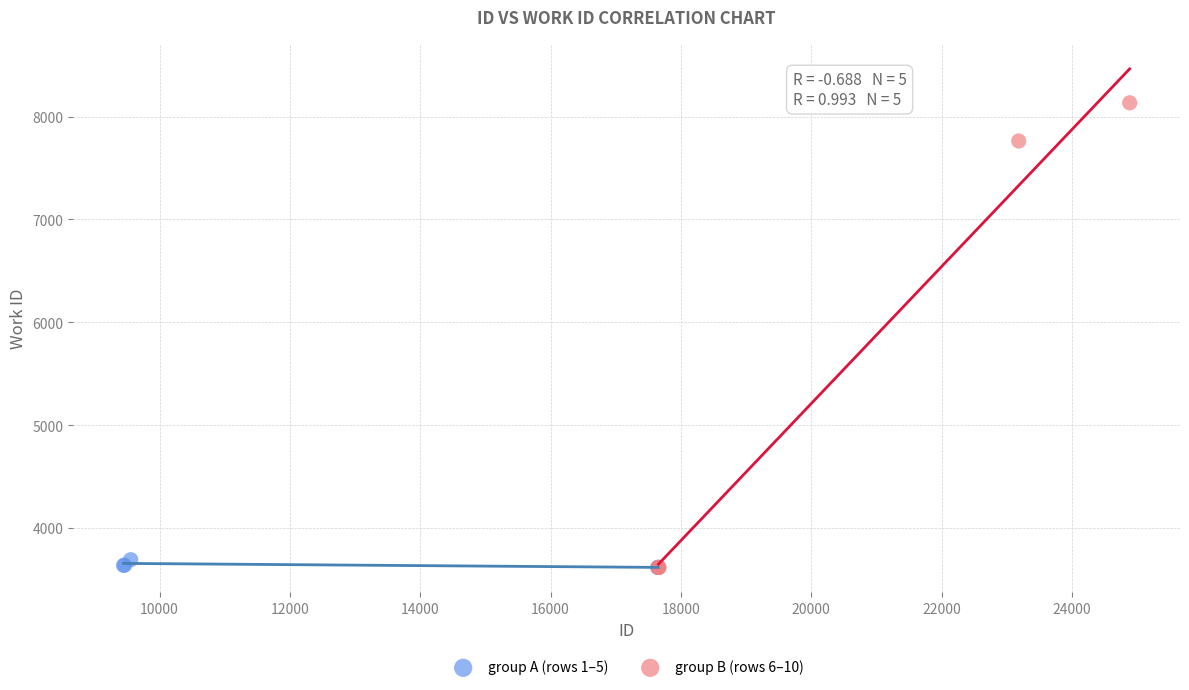

What are all the series names shown in the legend?

group A (rows 1–5), group B (rows 6–10)